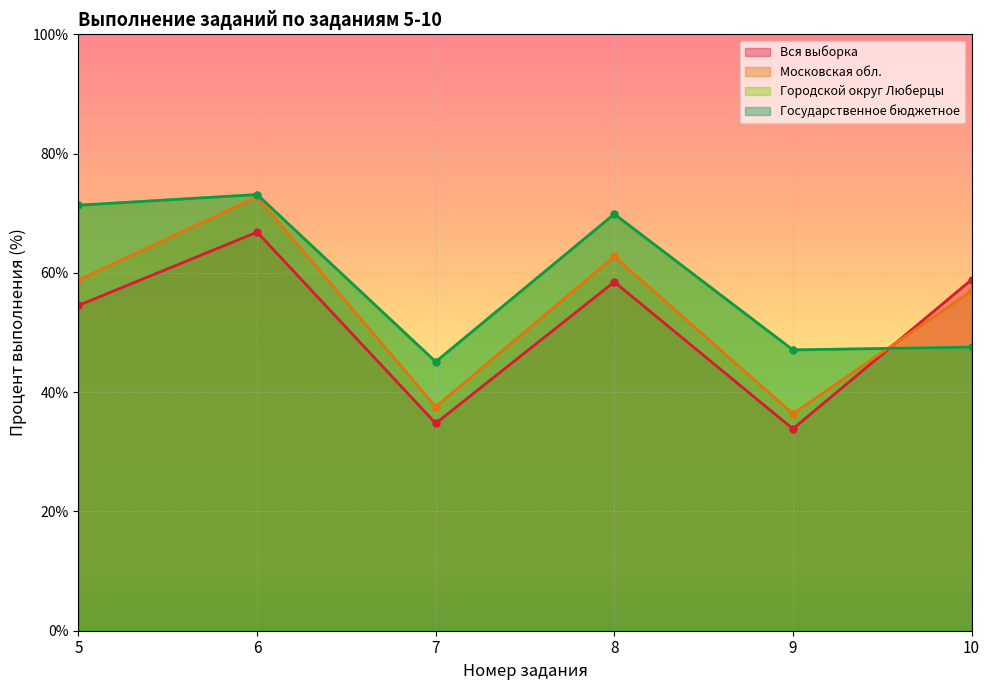

What is the value of the Государственное бюджетное point at the 4th from the left?

69.9